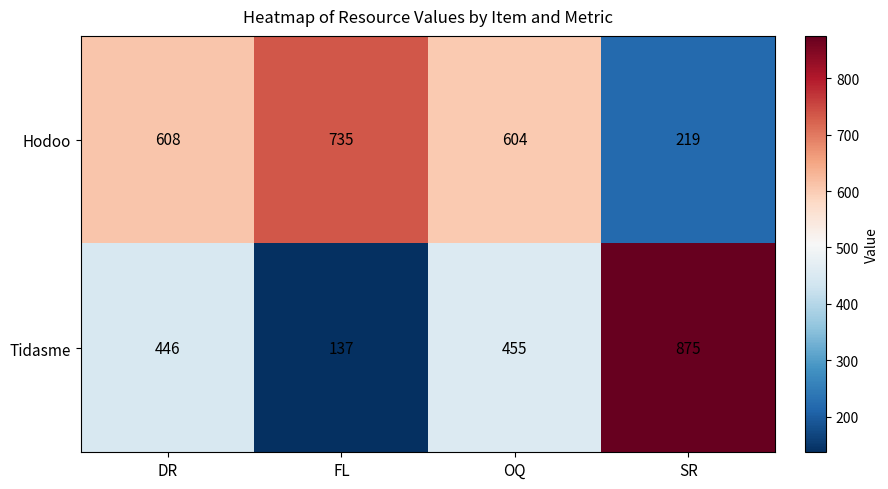

The Hodoo series shows 856 at DR. True or false?

False